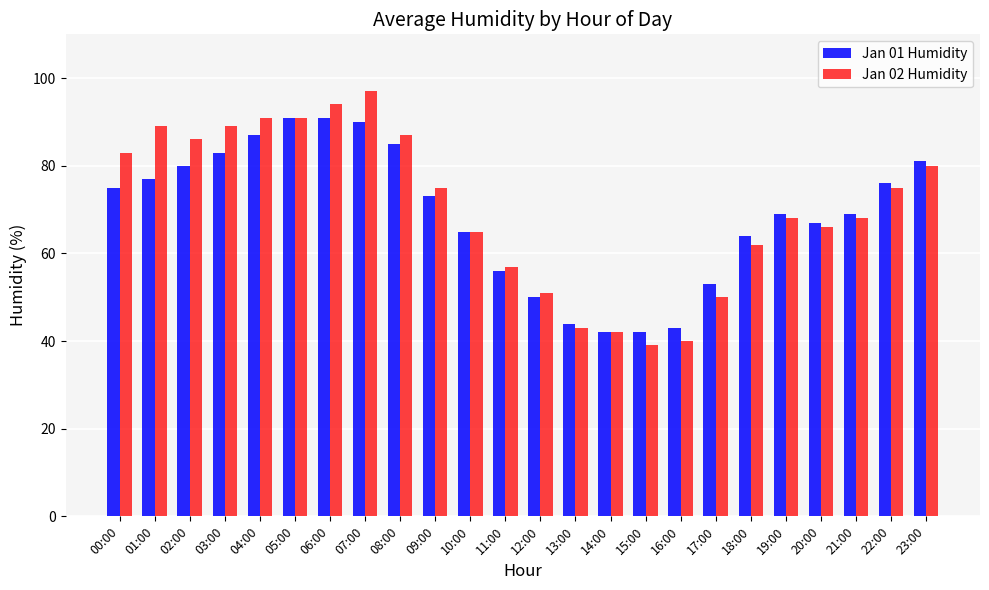

True or false: Jan 02 Humidity has a value of 10 at 15:00.

False